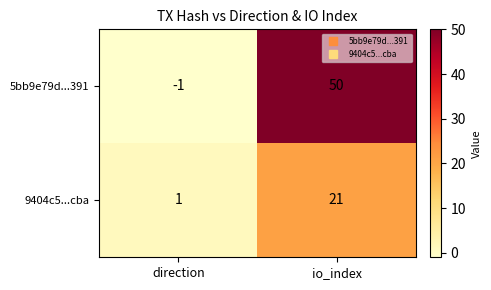

Reading left to right, what are all the values shown in this chart?

5bb9e79d...391: direction=-1	io_index=50
9404c5...cba: direction=1	io_index=21